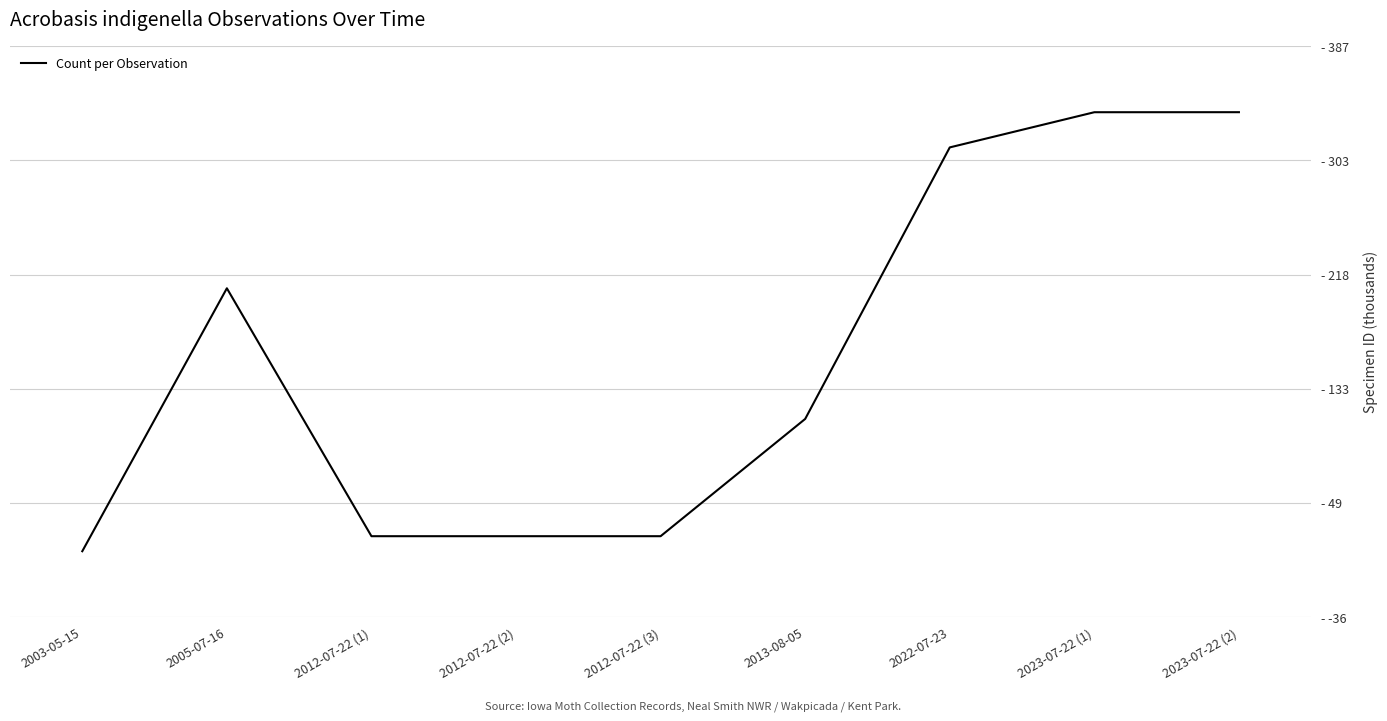

Does the chart display data point markers on the line(s)?

No